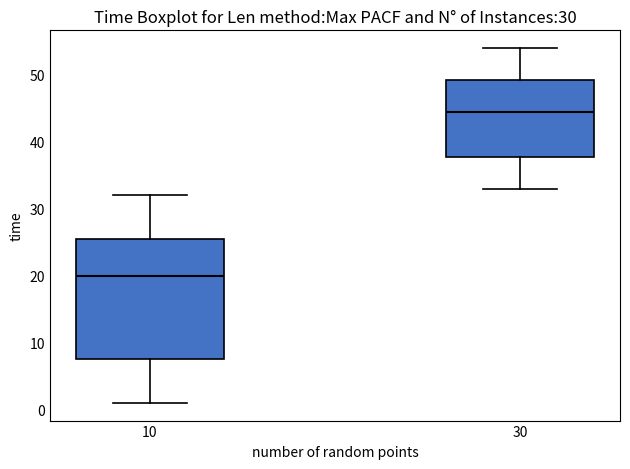

Comparing the boxes themselves (not the whiskers), which one is the tallest?

10